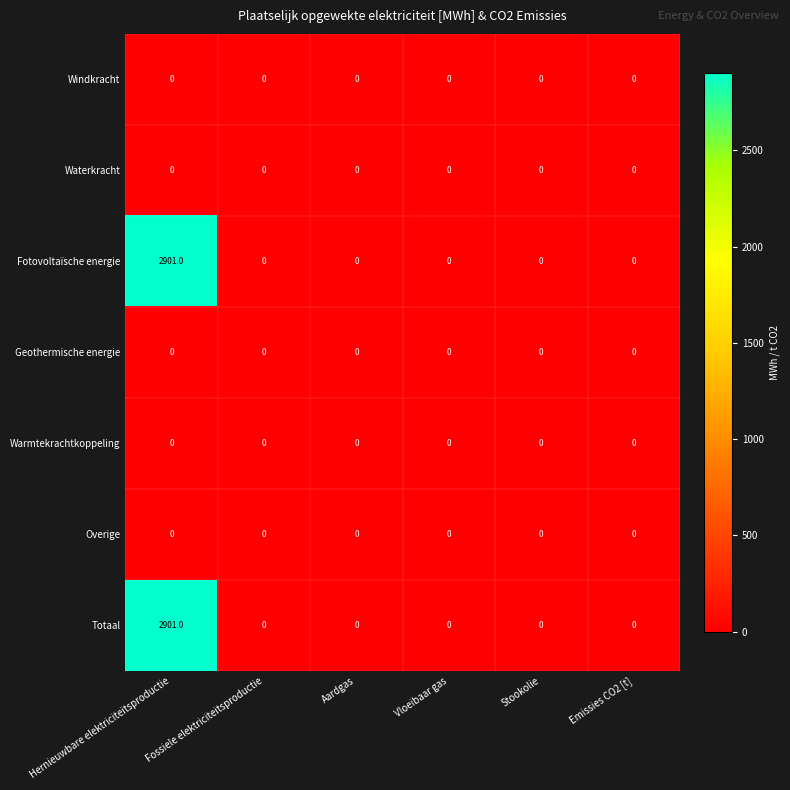

What is the difference between the highest and lowest values at Hernieuwbare elektriciteitsproductie?

2901